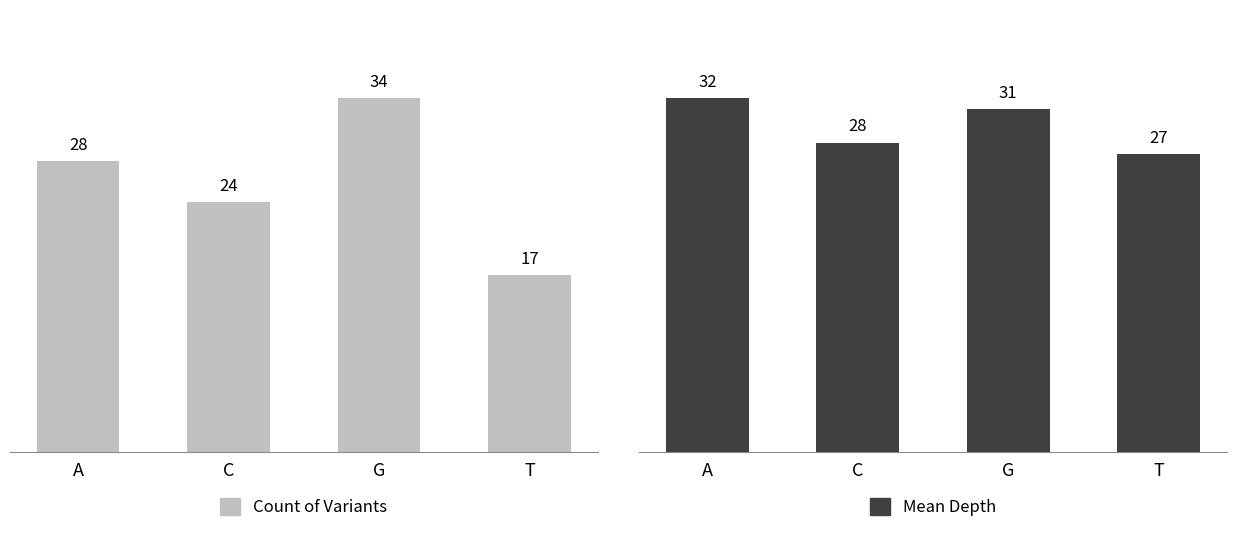

What is the sum of all Mean Depth values?

118